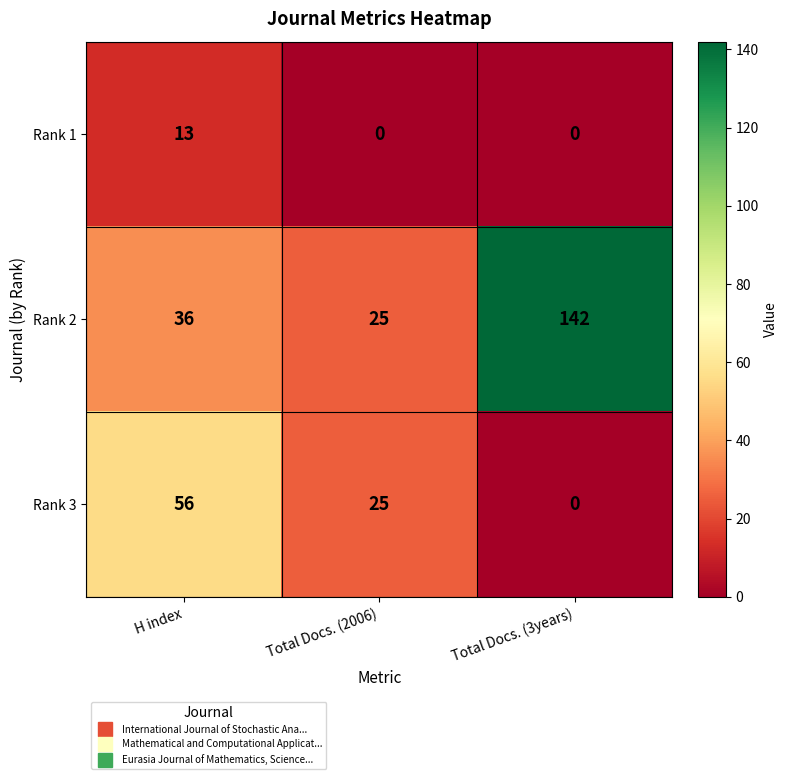

At how many categories does at least one series exceed 102?

1